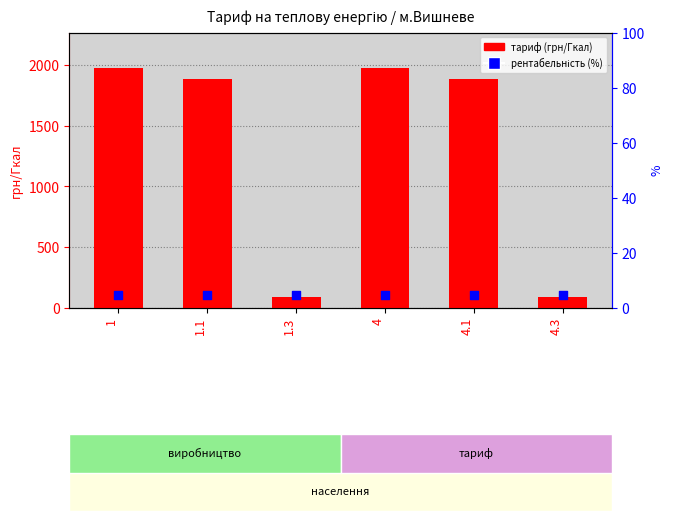

At how many categories does at least one series exceed 1600?

4